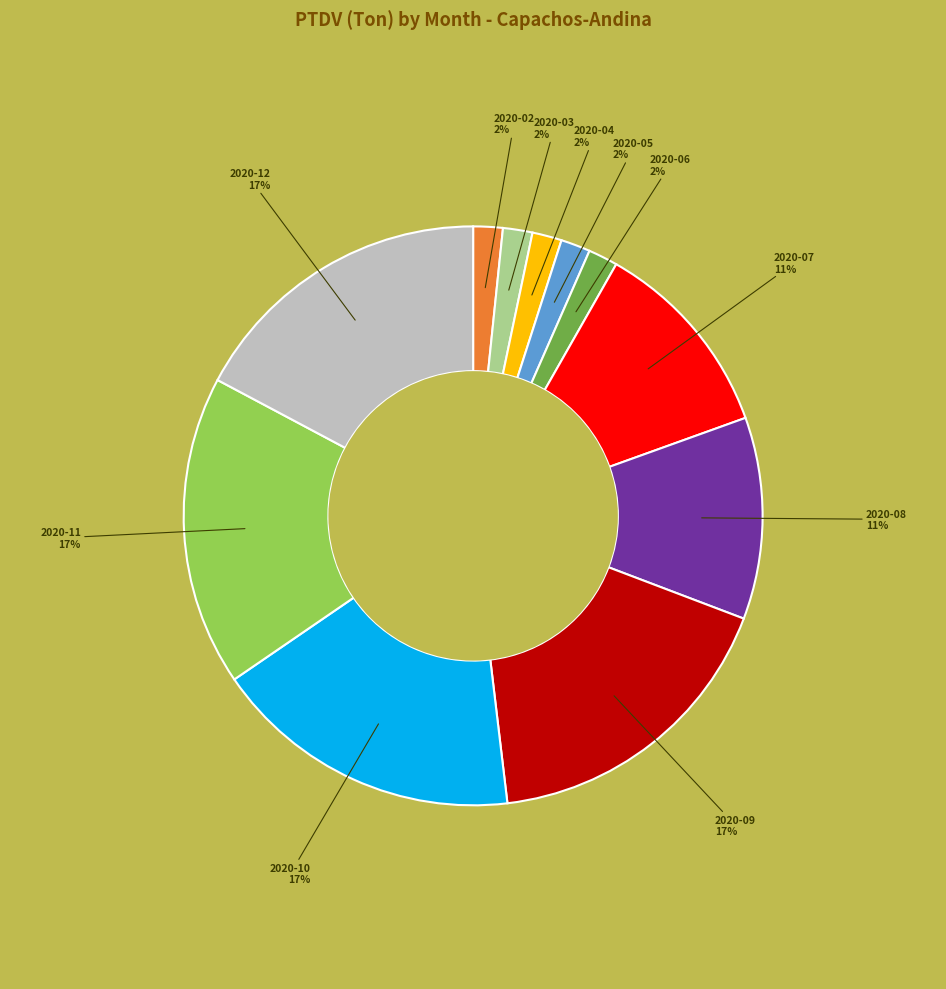

How many segments does this pie chart have?

11